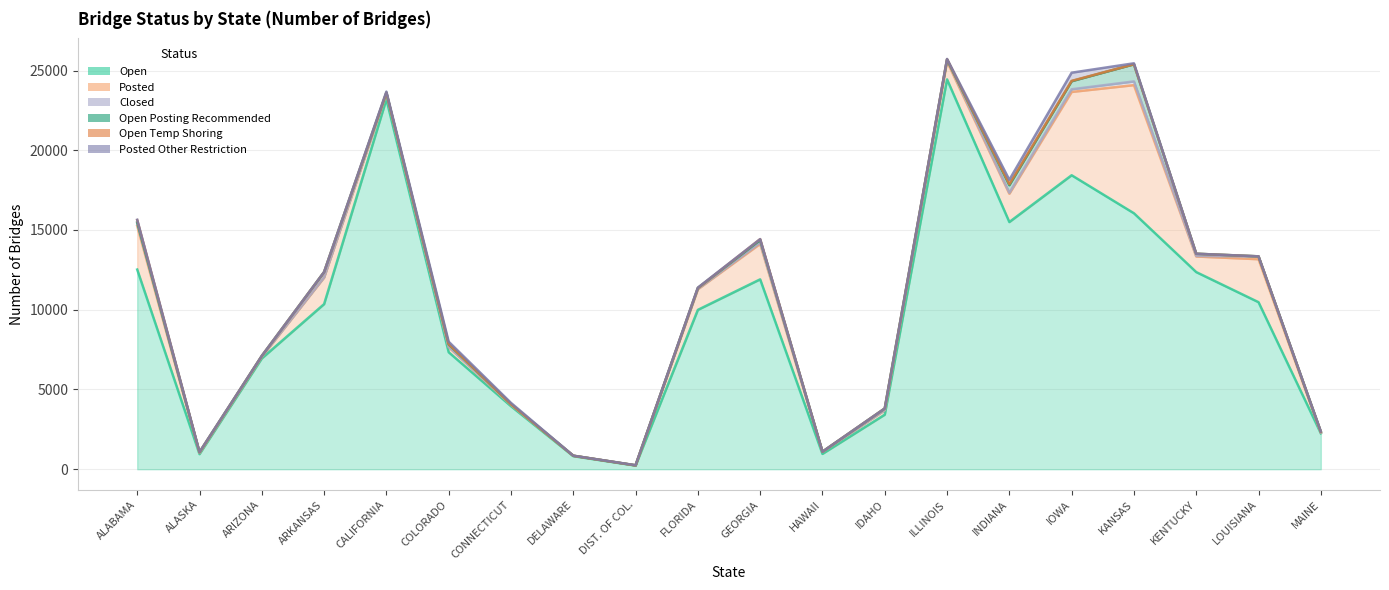

True or false: Open has a value of 6179 at ARKANSAS.

False